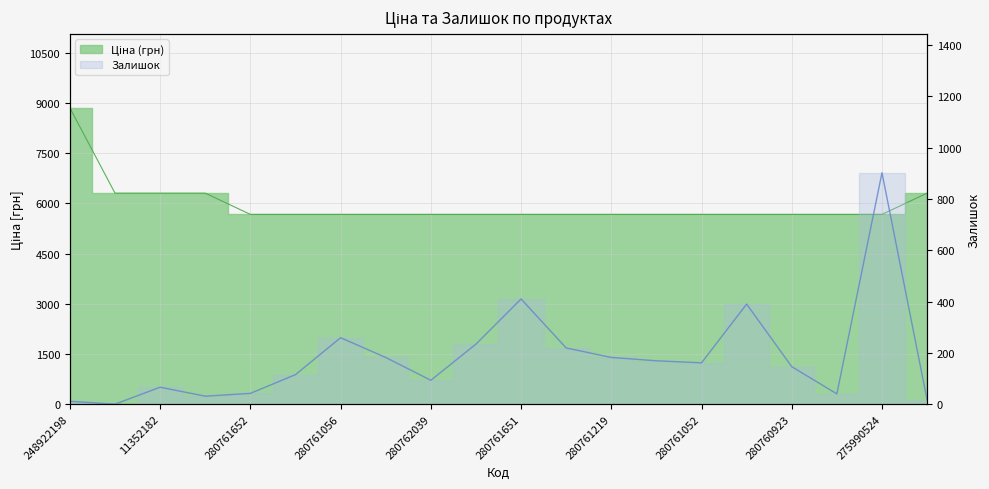

Which series has the largest total across all categories?

Ціна